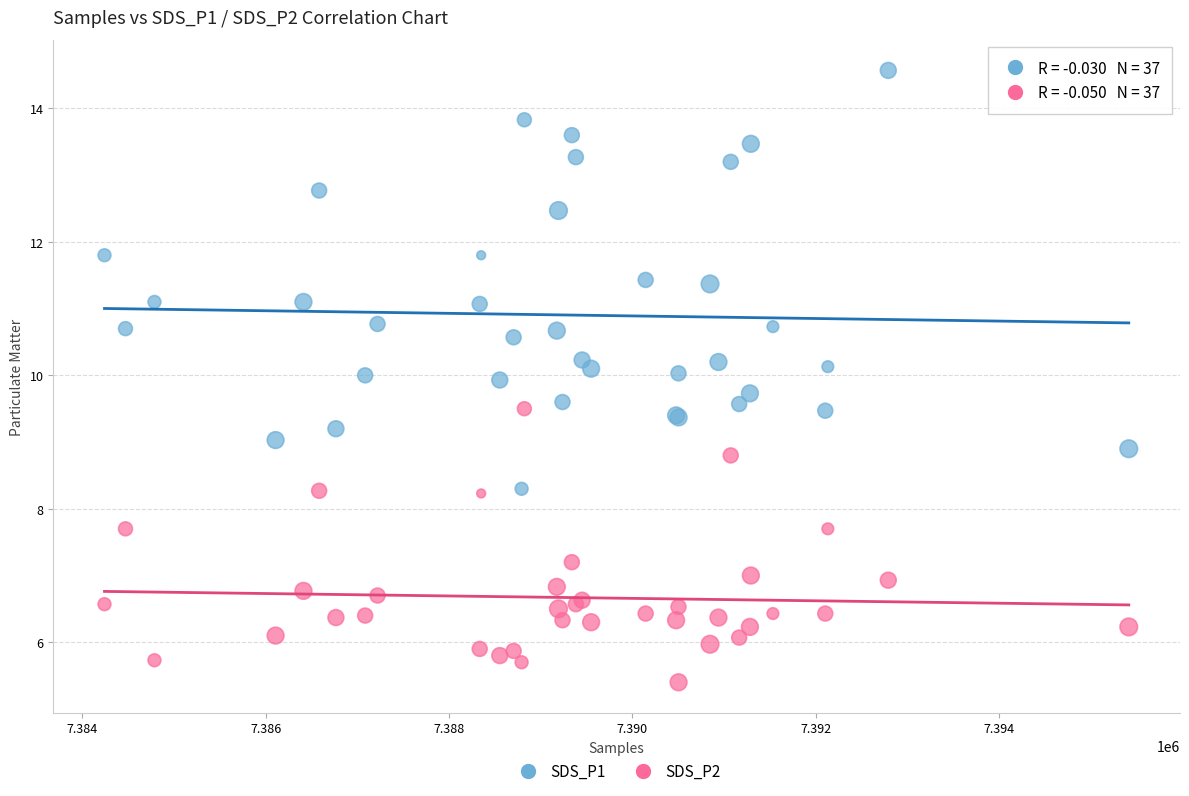

Which series contains the lowest Y value?

SDS_P2